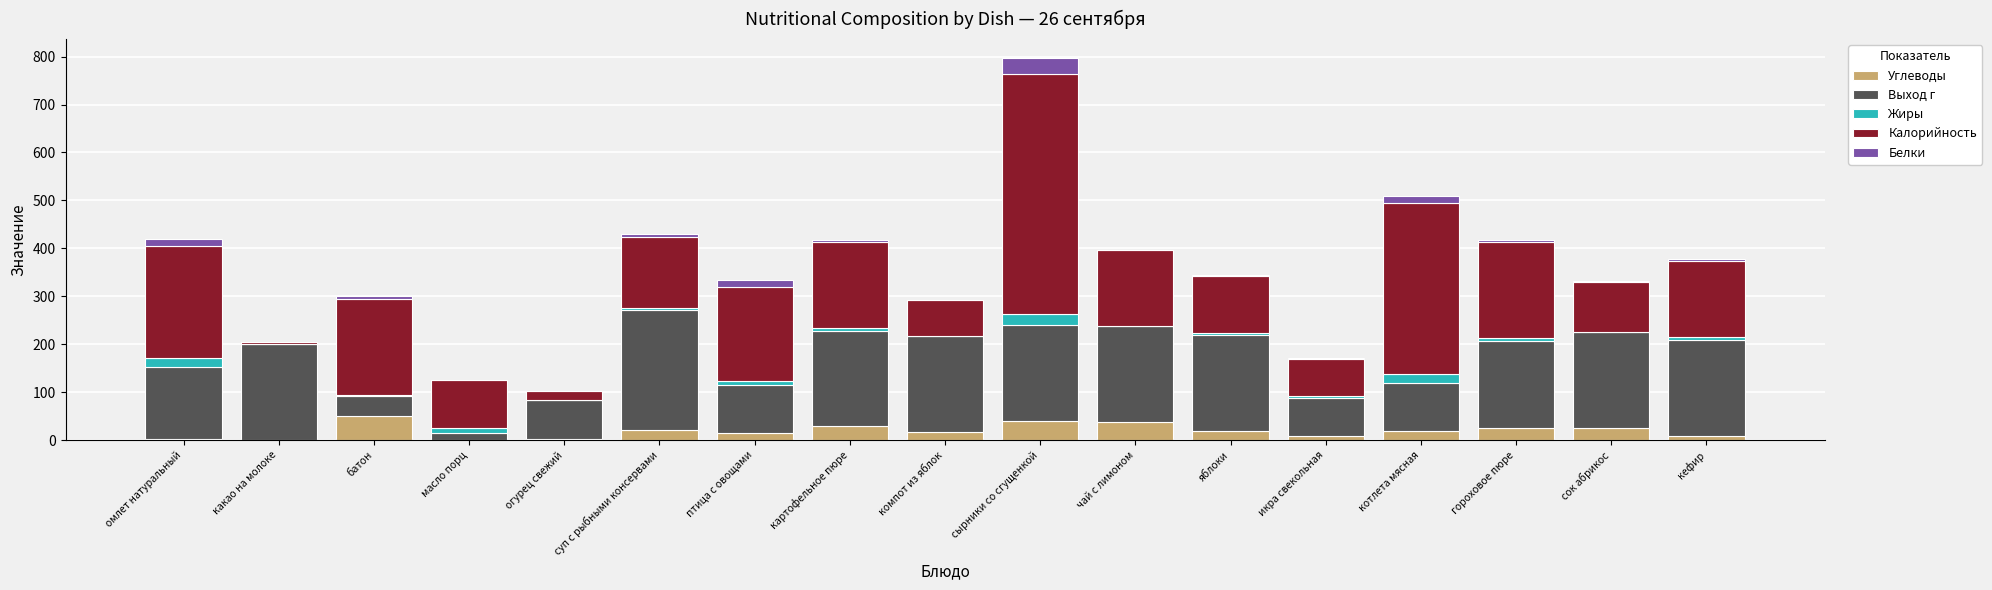

At which category is the sum across all series the highest?

сырники со сгущенкой